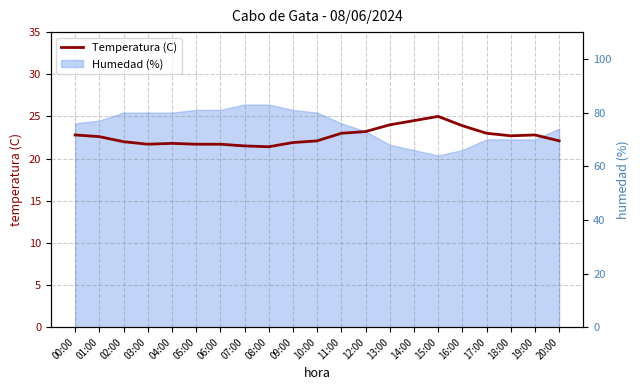

True or false: there are more than 0 points higher than both neighbors.

True